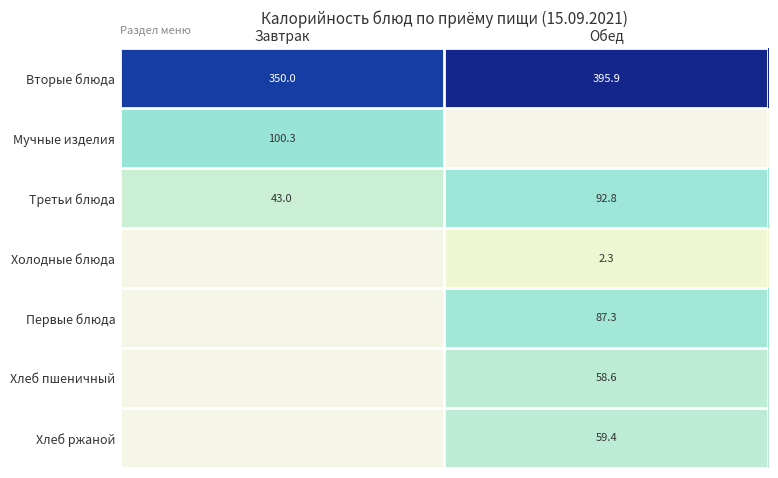

The Вторые блюда series shows 395.9 at Обед. True or false?

True